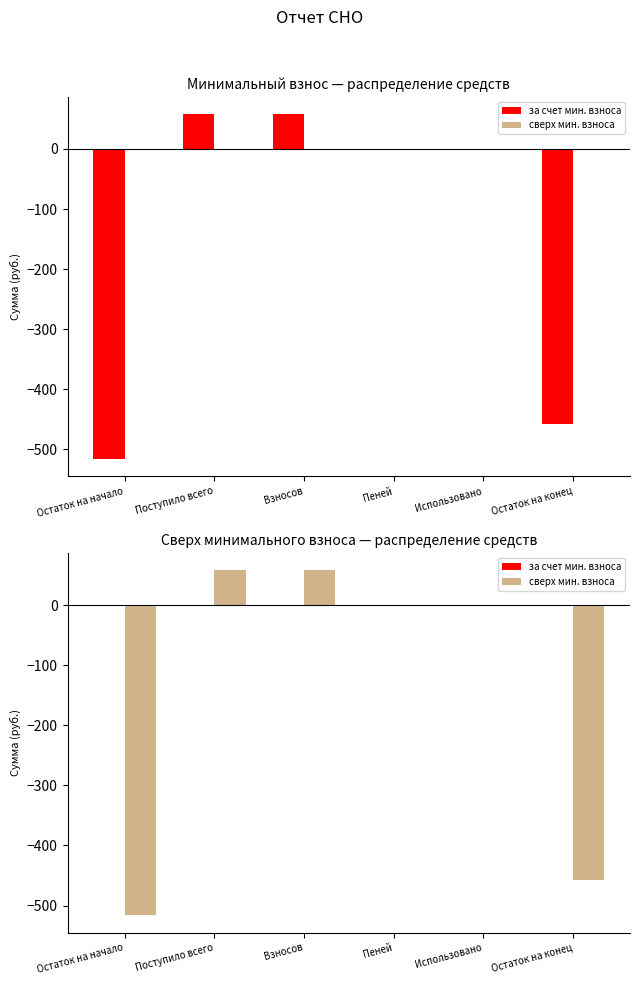

What are all the series names shown in the legend?

за счет мин. взноса, сверх мин. взноса